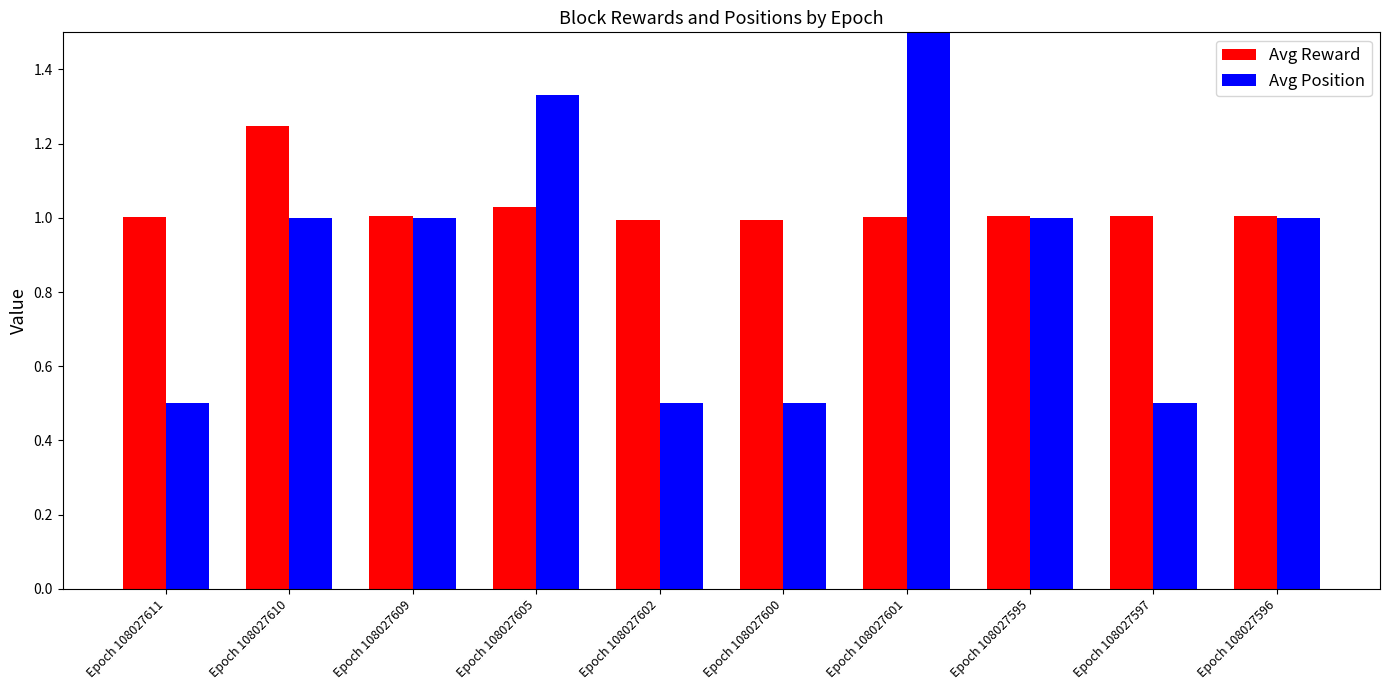

What is the sum of the Avg Reward values at Epoch 108027601 and Epoch 108027602?

2.0